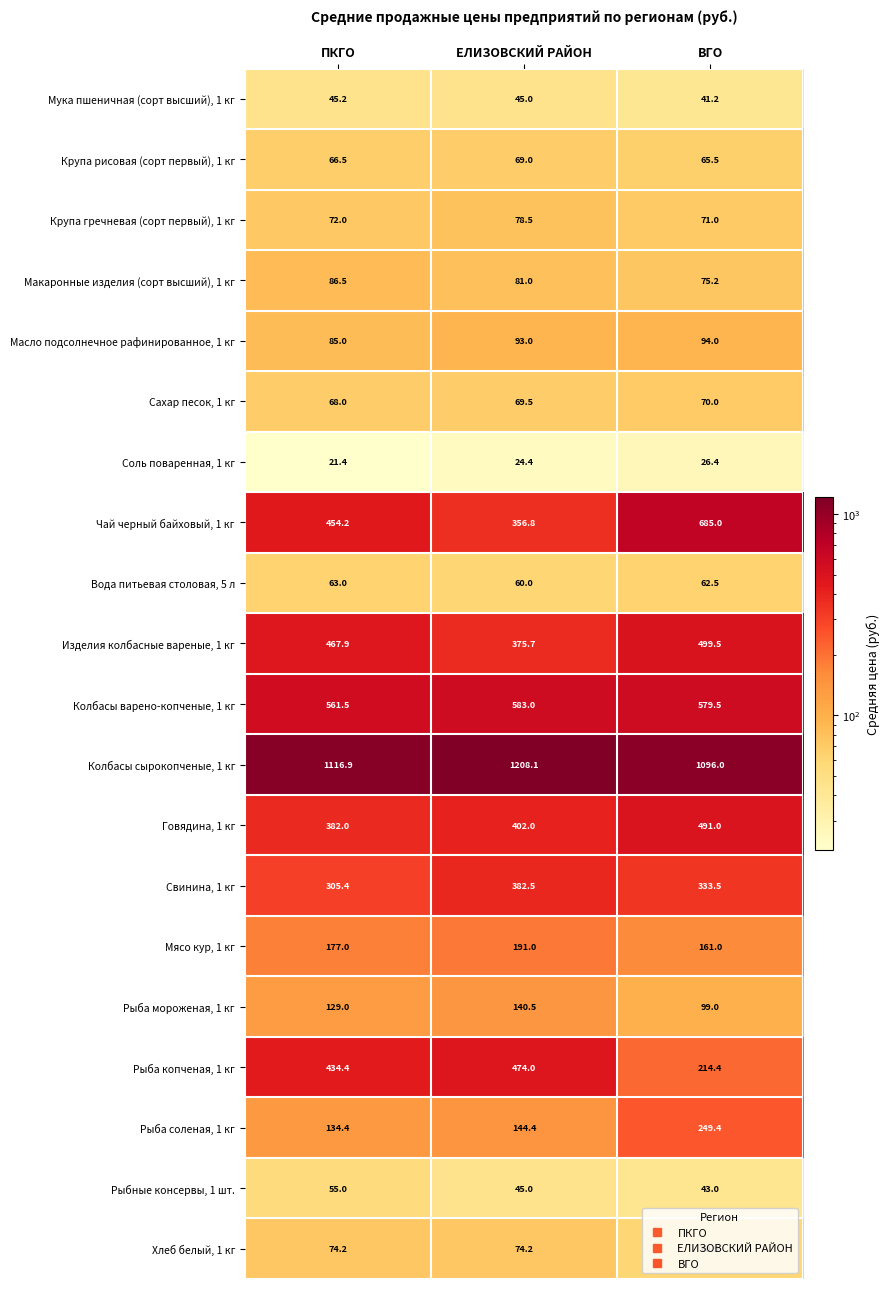

Which series changed the most between ПКГО and ВГО?

Чай черный байховый, 1 кг